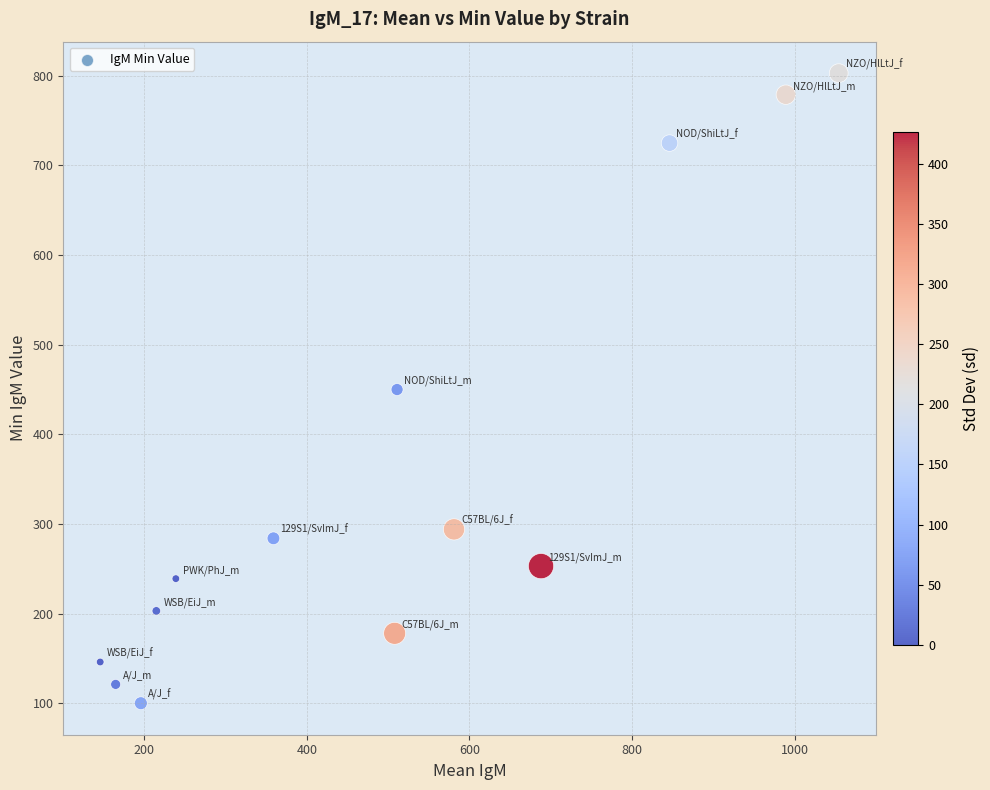

What is the range of Y values (max minus min)?

703